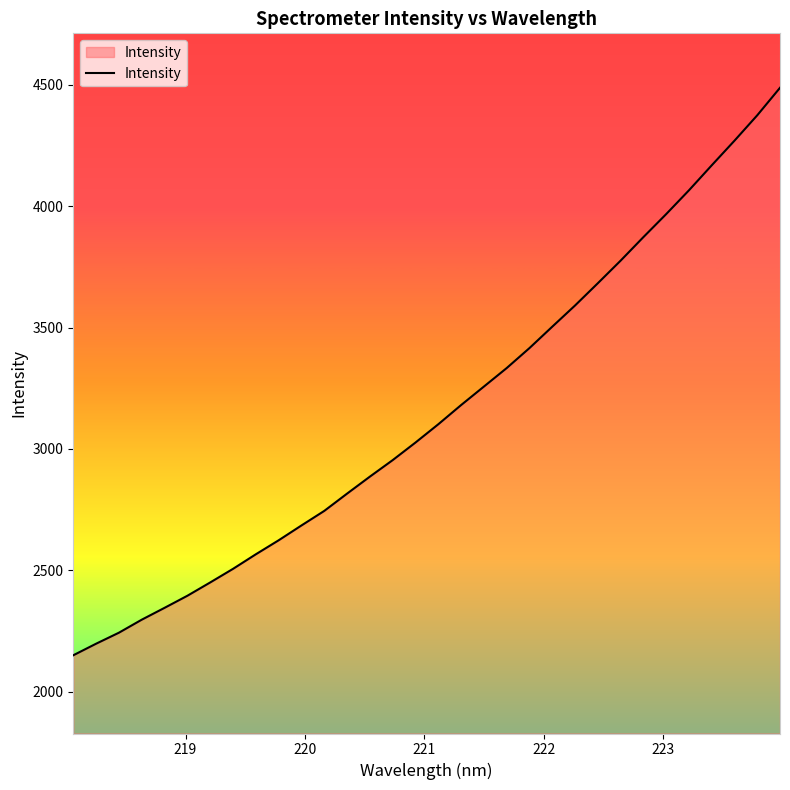

What is the difference between the maximum and minimum values?

2338.7